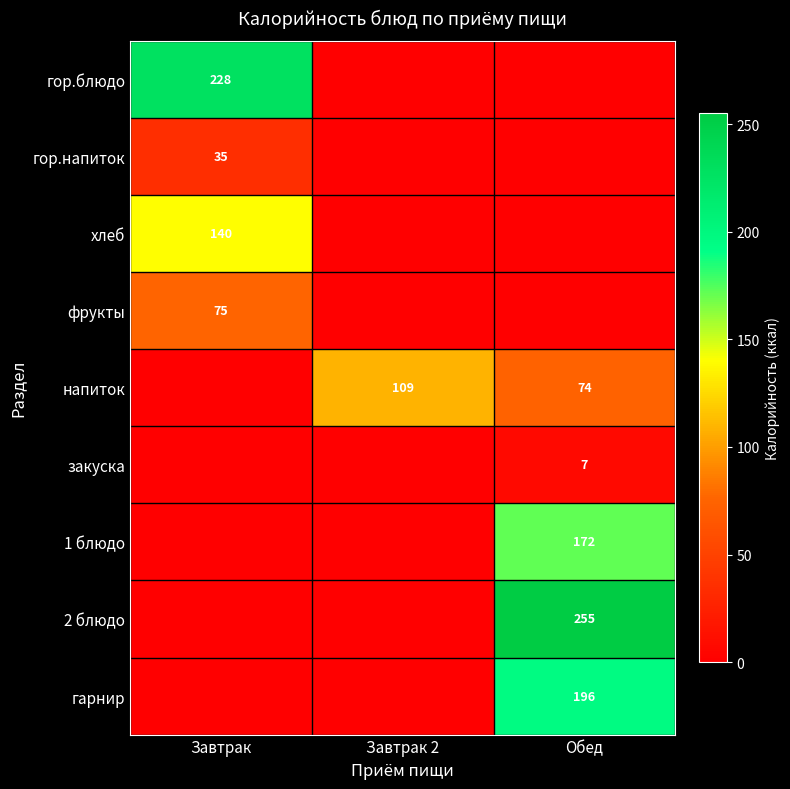

True or false: гор.блюдо has a value of 145 at Завтрак.

False